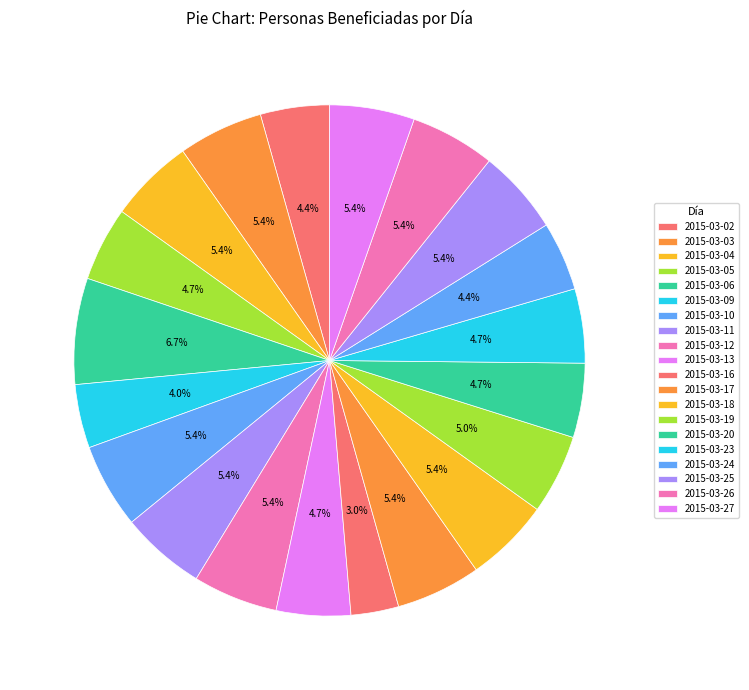

Count the number of slices in the pie.

20